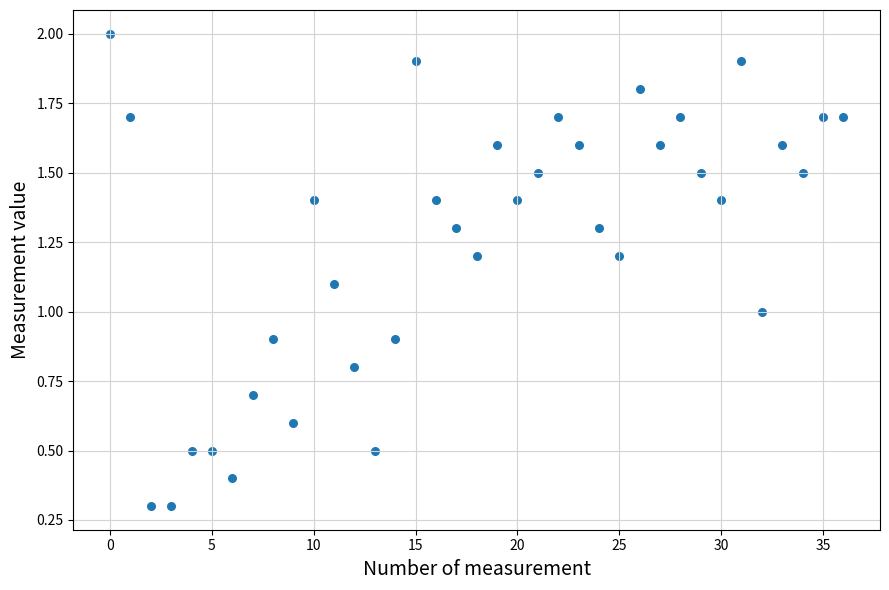

What is the range of Y values (max minus min)?

1.7